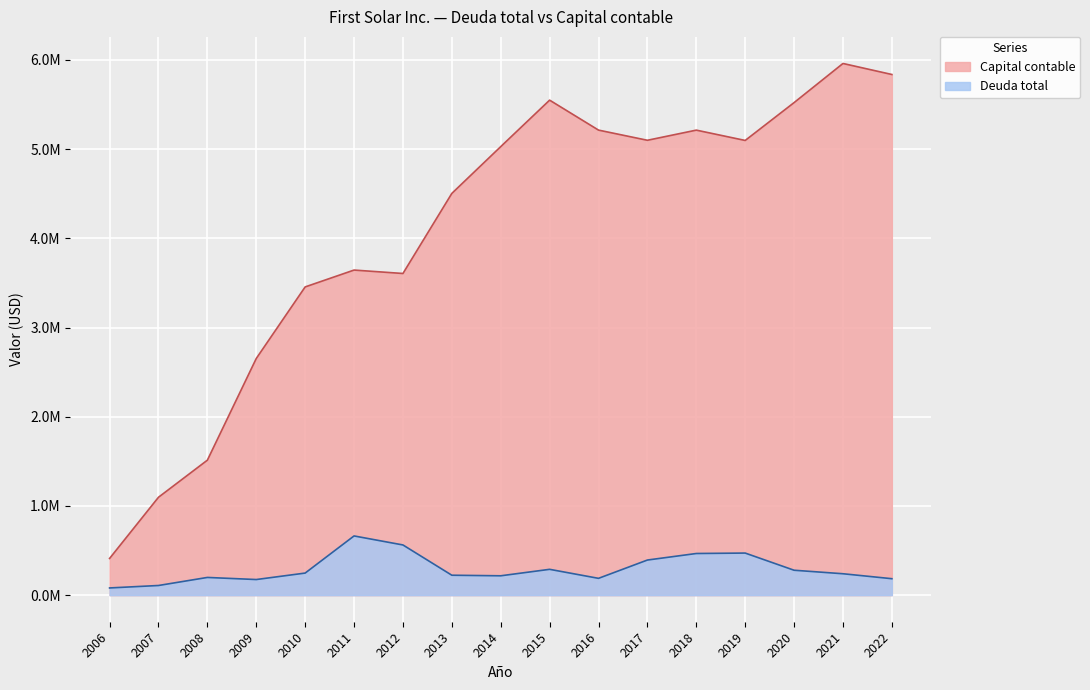

Is it true that Deuda total equals 143384.9 at 2010?

False